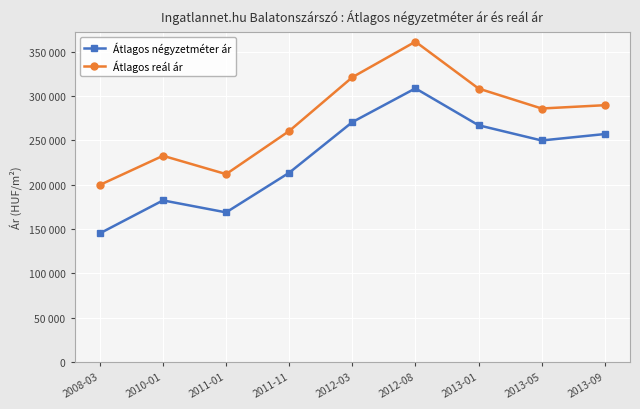

What is the difference between the second highest and second lowest values in the Átlagos négyzetméter ár series?

101796